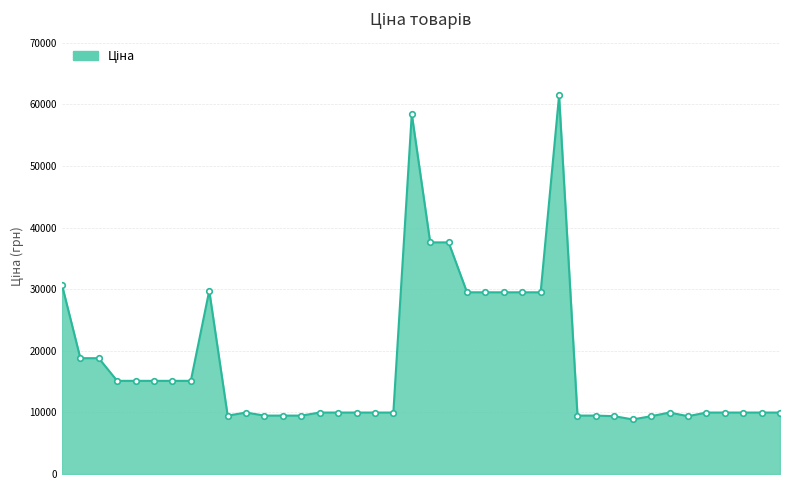

What is the minimum value shown in the chart?

8856.7